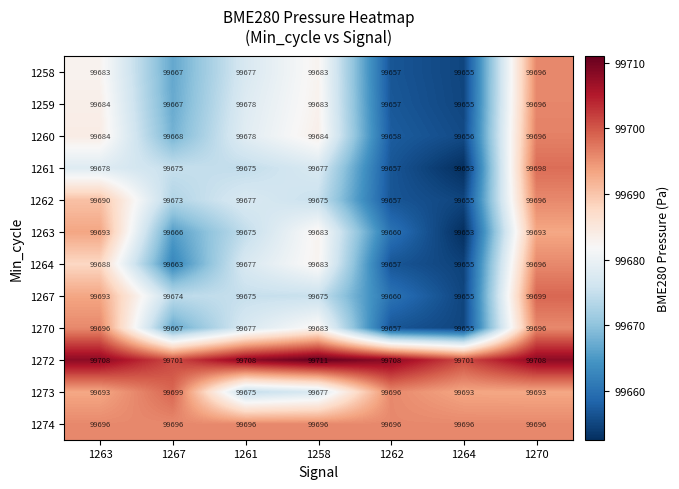

At which label does 1270 reach its minimum?

1264